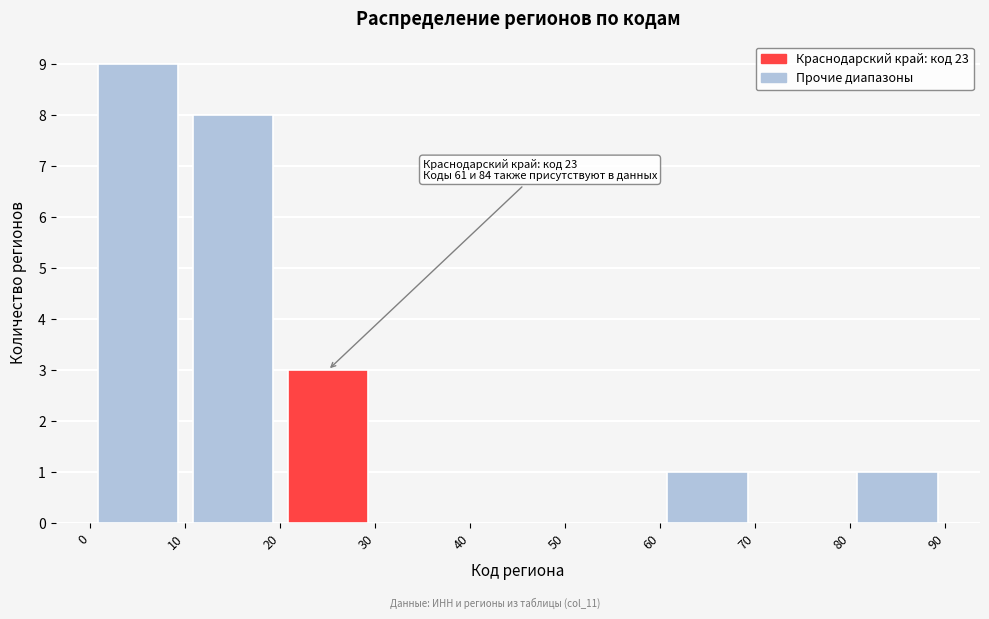

Over which range of the x-axis is the bar tallest?

0 to 10